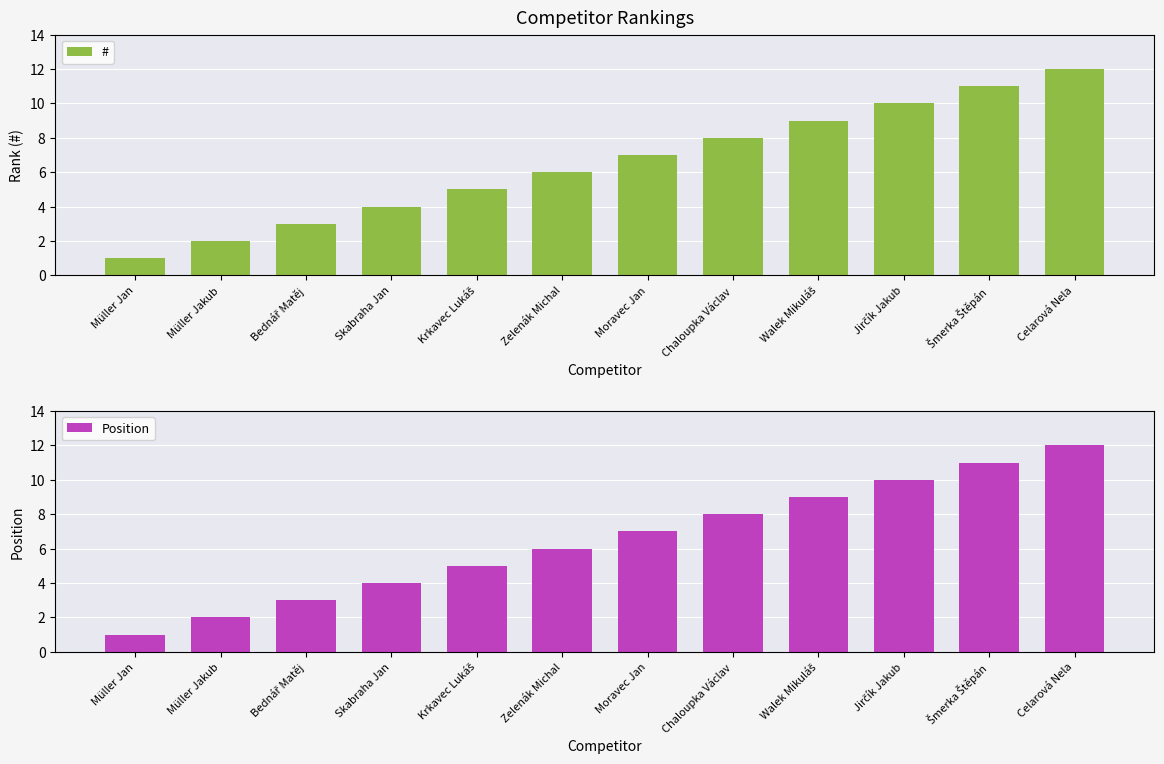

Reading left to right, list all the values displayed in this chart.

#: 1	2	3	4	5	6	7	8	9	10	11	12
Position: 1	2	3	4	5	6	7	8	9	10	11	12